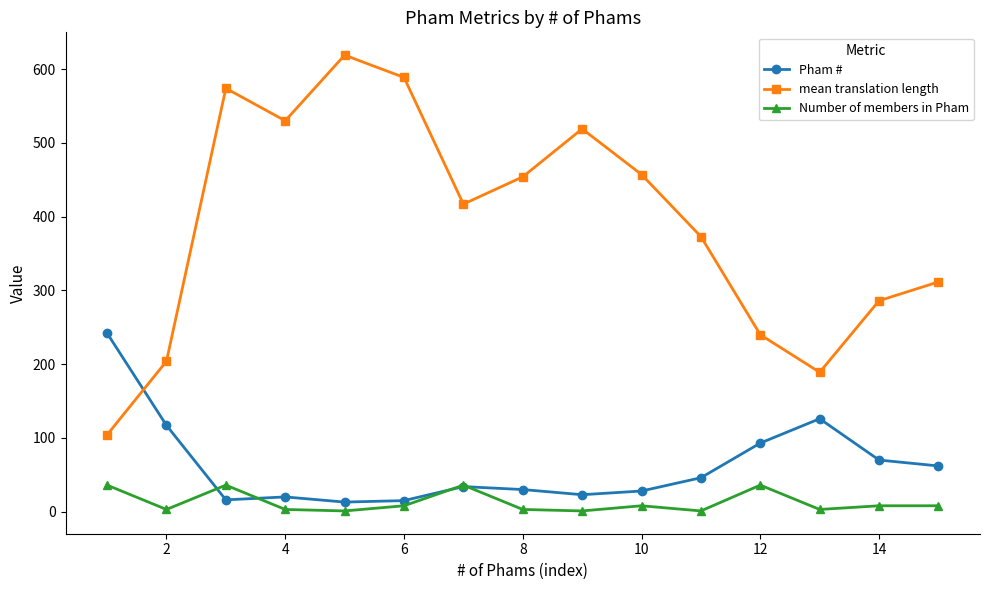

List the series in order of their peak value, lowest first.

Number of members in Pham, Pham #, mean translation length